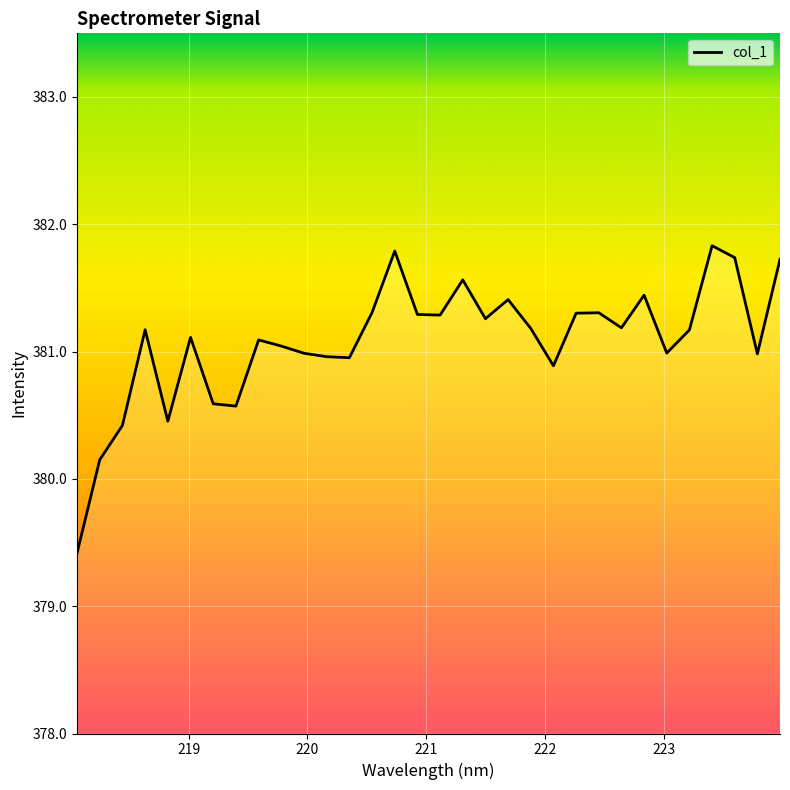

What is the greatest value displayed?

381.8